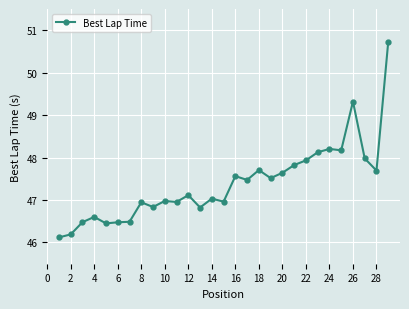

What is the difference between the maximum and minimum values?

4.6